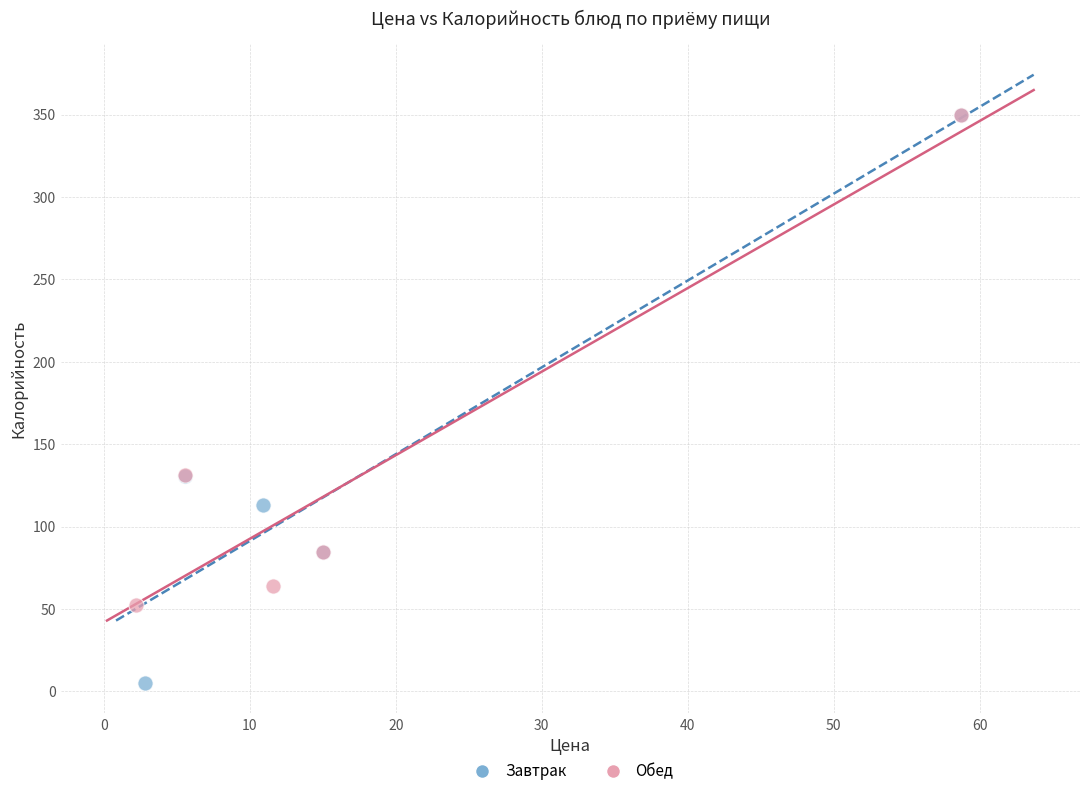

Which series reaches the minimum Y coordinate?

Завтрак